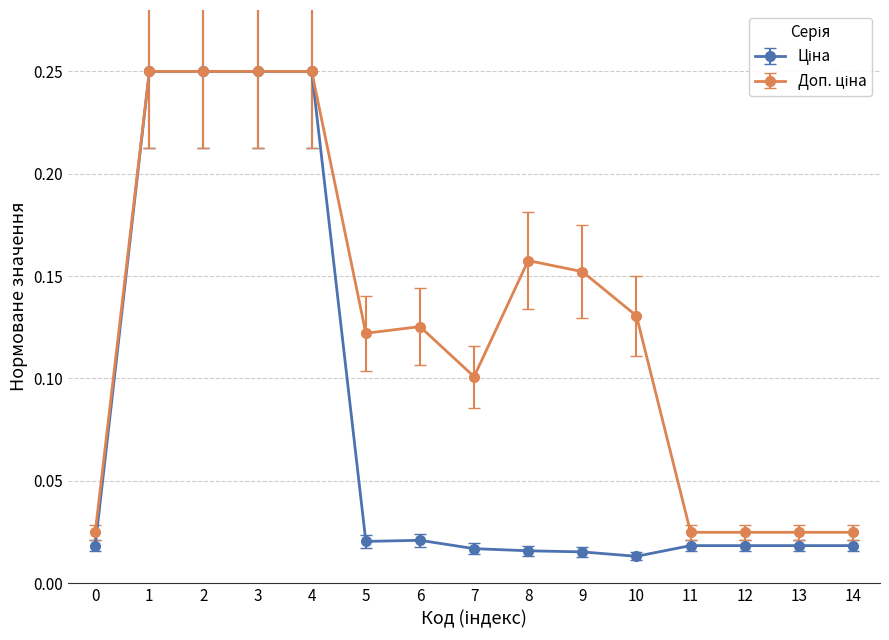

What is the difference between the maximum and second lowest values in the Ціна series?

0.2